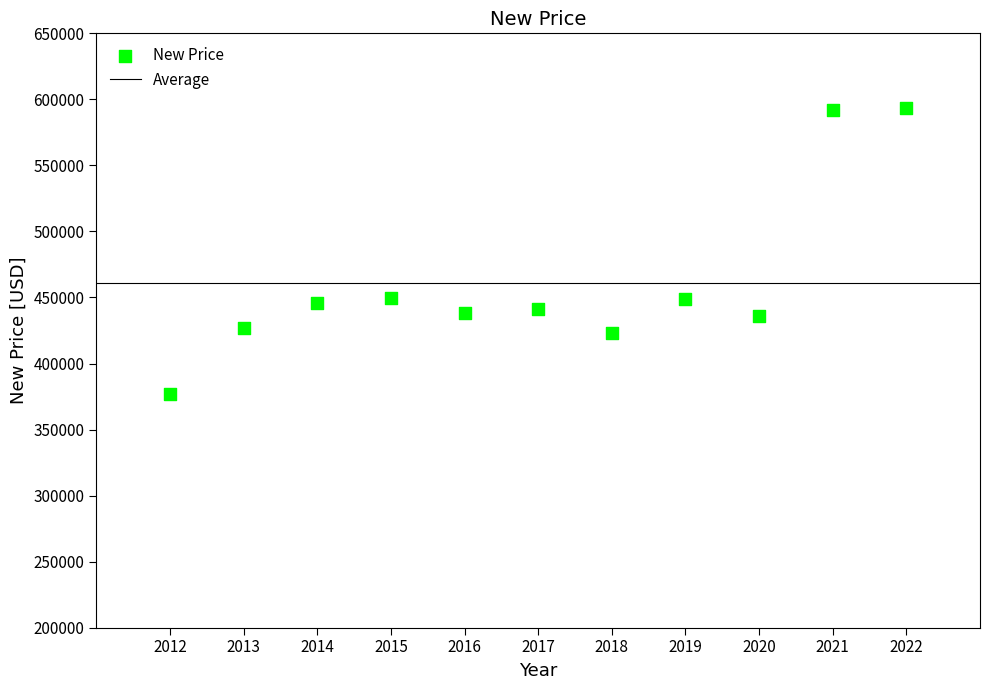

What is the average X value?

2017